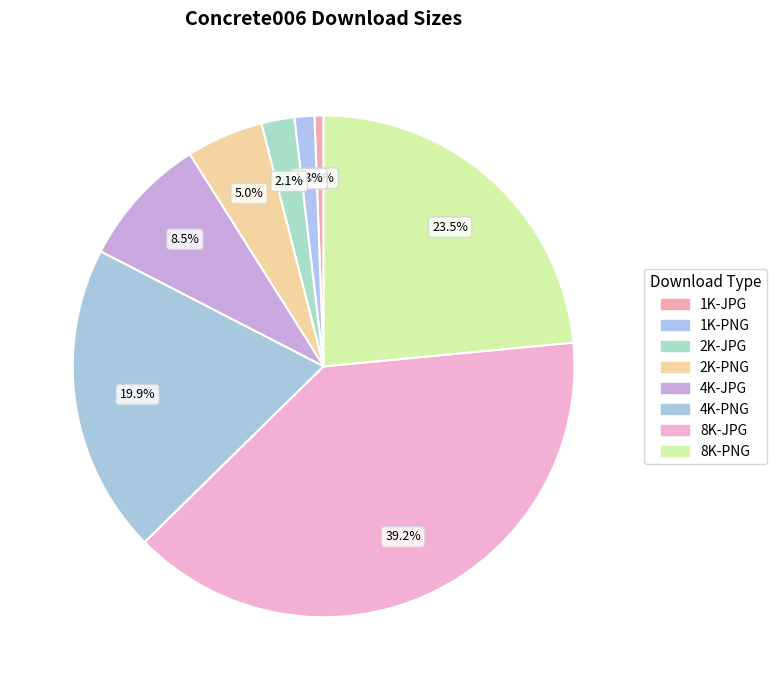

Which category has the smallest portion of the pie?

1K-JPG